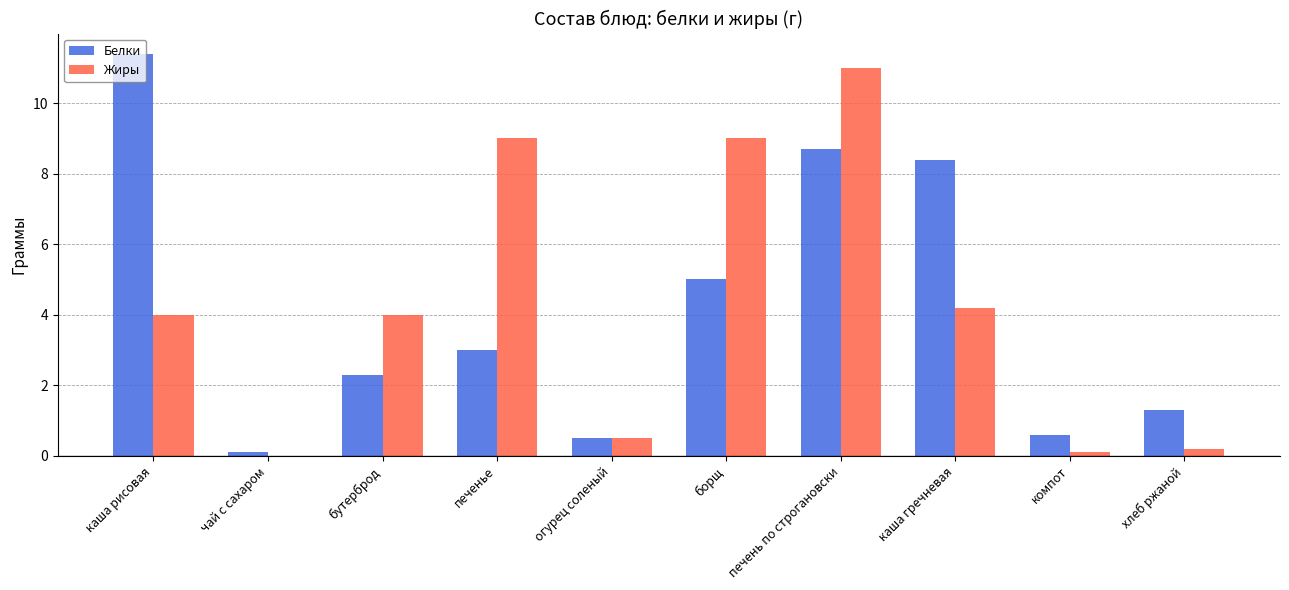

What is the sum of all Белки values?

41.3